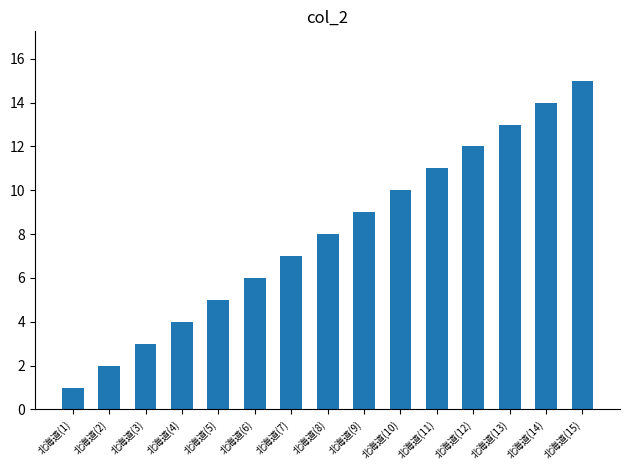

What is the value of the 5th bar from the left?

5